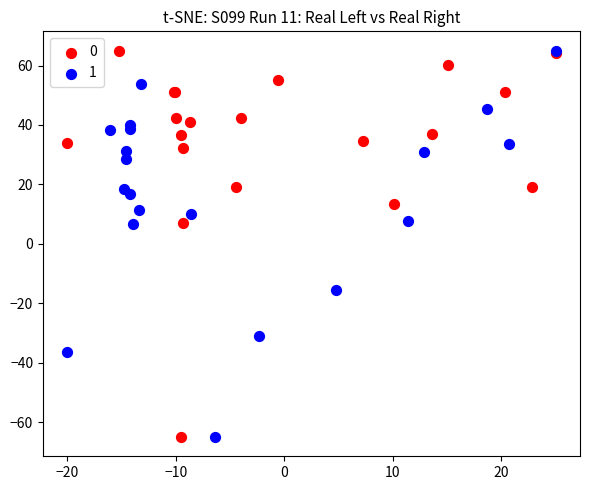

What are all the series names shown in the legend?

0, 1